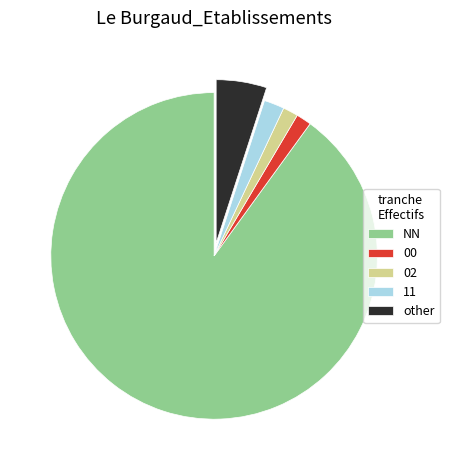

How many segments does this pie chart have?

5